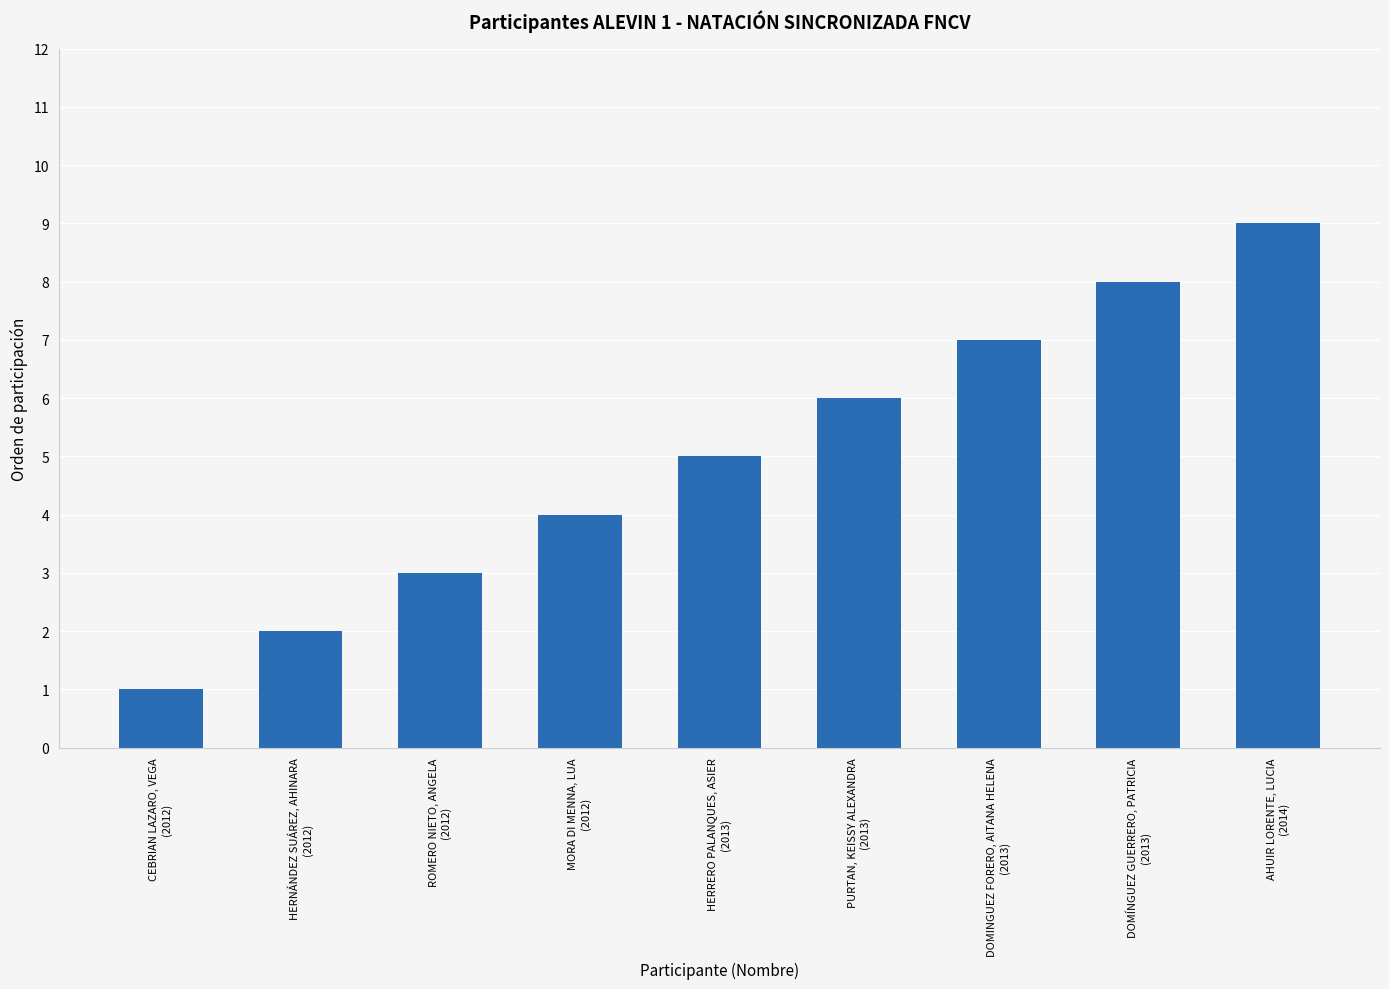

What is the label of the 8th bar from the left?

DOMÍNGUEZ GUERRERO, PATRICIA
(2013)